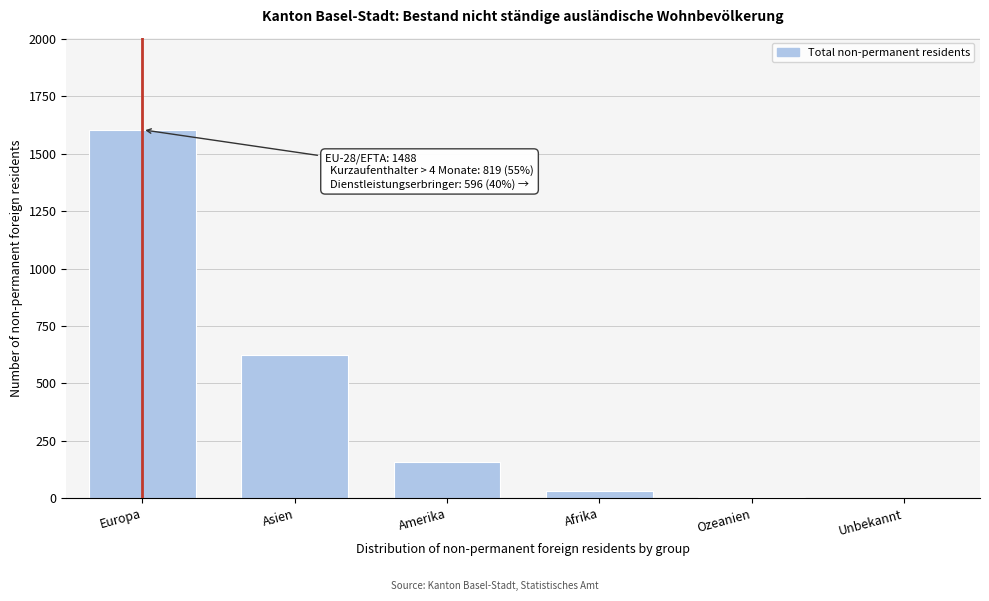

What is the sum of all values?

2423